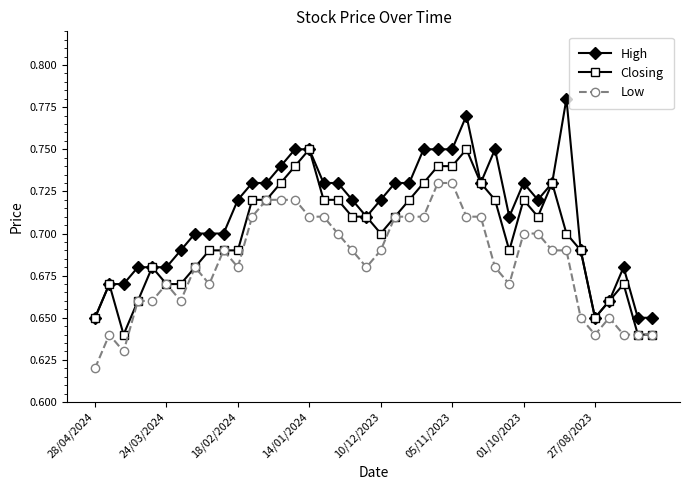

Which series has the largest total across all categories?

High